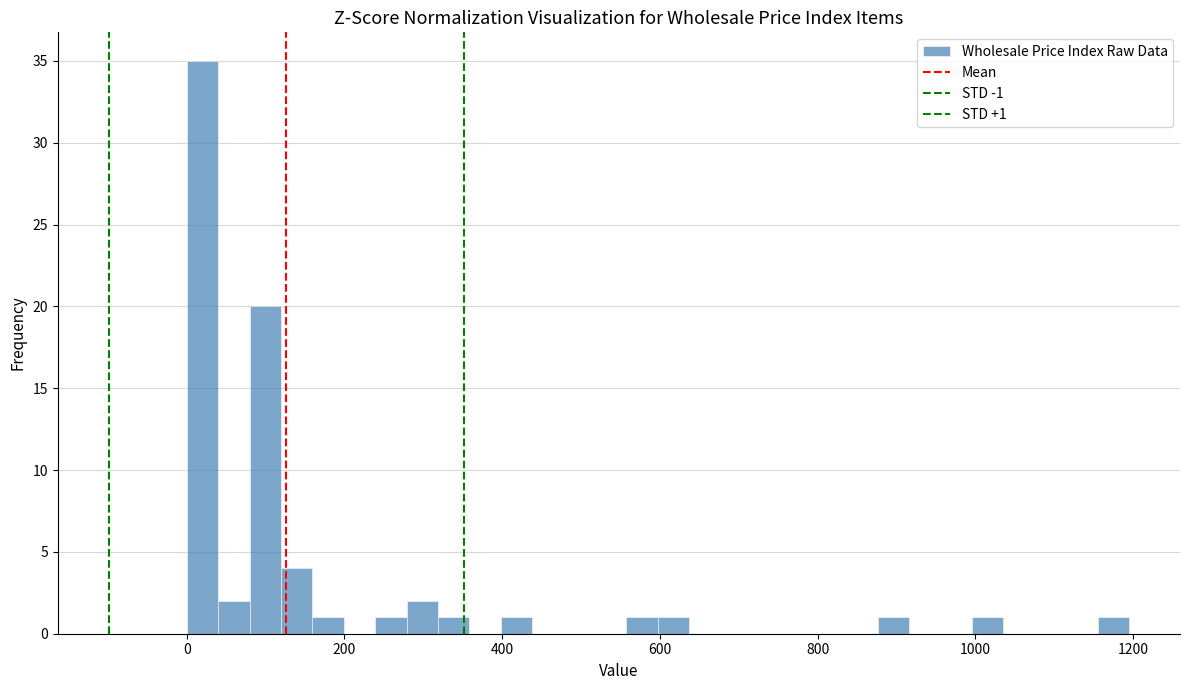

Read against the x-axis, roughly where is the centre of the tallest bar?

20